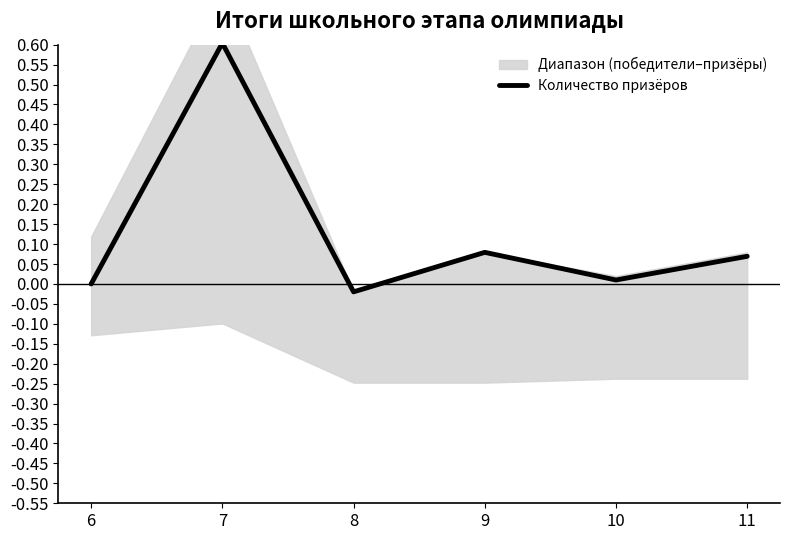

How many data points are above 0?

4